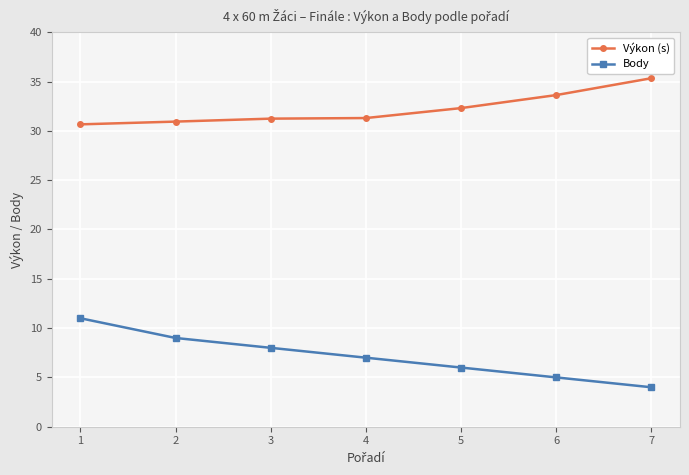

What is the difference between the maximum and minimum values in the Body series?

7.0